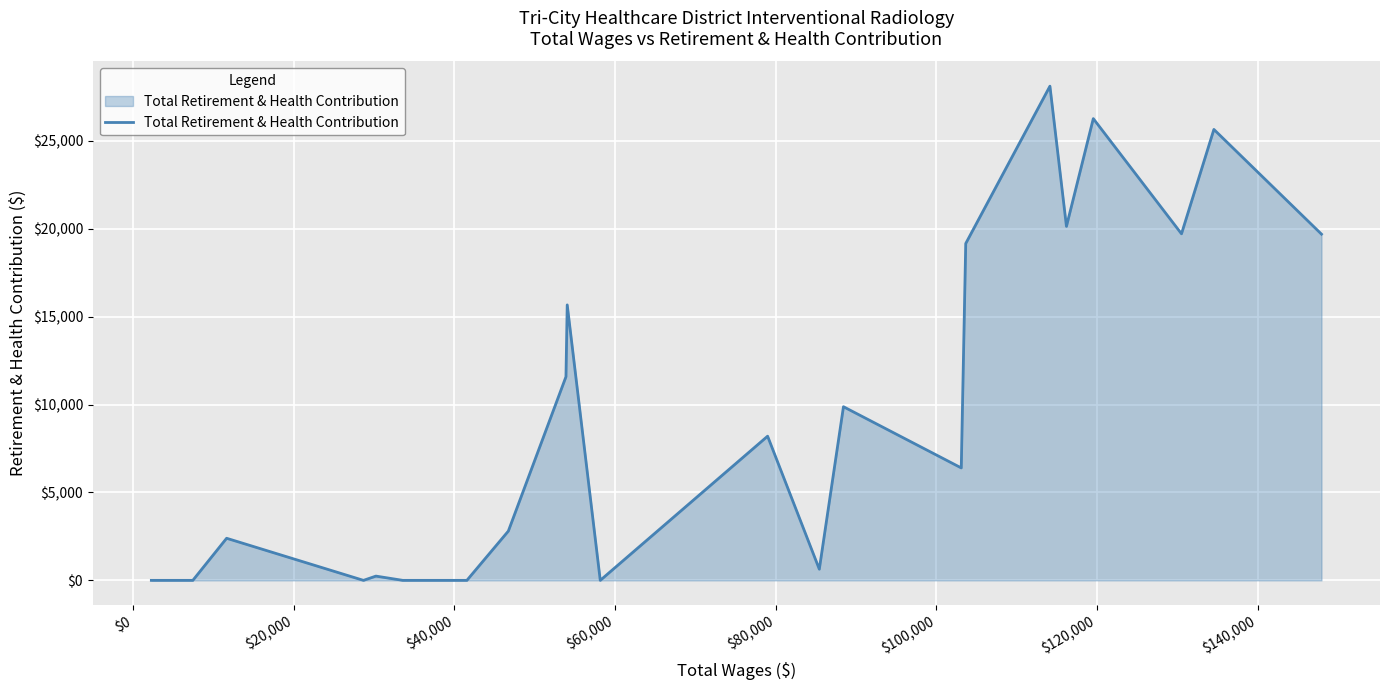

What is the greatest value displayed?

28111